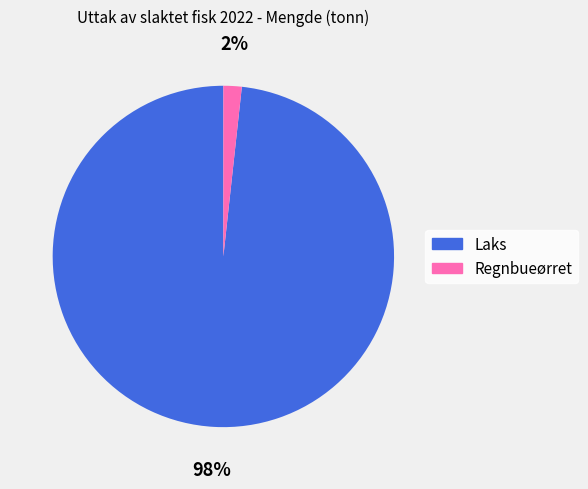

Which category has the biggest portion of the pie?

Laks